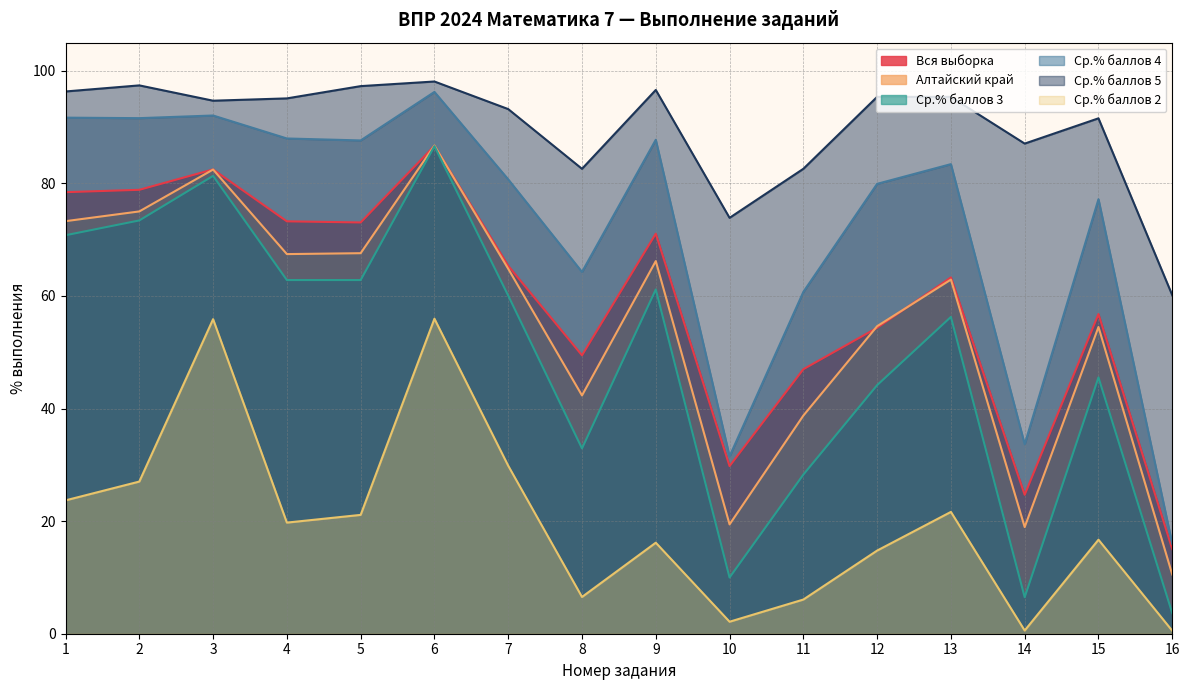

Reading left to right, transcribe all the data shown in this chart.

Вся выборка: 1=78.4	2=78.9	3=82.5	4=73.3	5=73.1	6=86.7	7=65.4	8=49.5	9=71.1	10=29.8	11=47.0	12=54.4	13=63.3	14=24.7	15=56.8	16=15.0
Алтайский край: 1=73.3	2=75.0	3=82.5	4=67.4	5=67.6	6=86.7	7=64.8	8=42.3	9=66.2	10=19.4	11=38.8	12=54.6	13=62.9	14=18.9	15=54.5	16=10.5
Ср.% баллов 3: 1=70.8	2=73.4	3=81.3	4=62.8	5=62.8	6=86.6	7=60.1	8=32.9	9=61.2	10=10.0	11=28.3	12=44.2	13=56.3	14=6.5	15=45.5	16=3.7
Ср.% баллов 4: 1=91.7	2=91.6	3=92.1	4=88.0	5=87.6	6=96.2	7=80.7	8=64.3	9=87.8	10=31.5	11=60.7	12=79.9	13=83.4	14=33.7	15=77.2	16=16.0
Ср.% баллов 5: 1=96.3	2=97.4	3=94.7	4=95.1	5=97.3	6=98.1	7=93.2	8=82.6	9=96.6	10=73.9	11=82.6	12=95.4	13=95.4	14=87.1	15=91.6	16=60.1
Ср.% баллов 2: 1=23.7	2=27.0	3=55.9	4=19.7	5=21.1	6=56.0	7=29.8	8=6.5	9=16.2	10=2.1	11=6.1	12=14.8	13=21.6	14=0.6	15=16.7	16=0.5